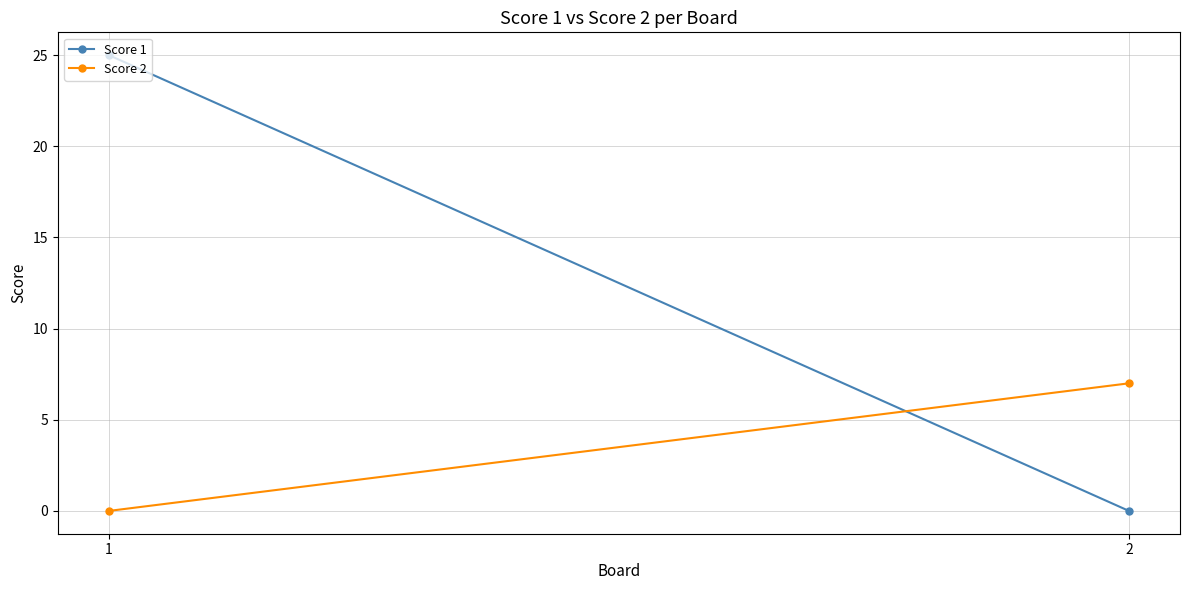

The value of Score 1 at 2 is 0. True or false?

True